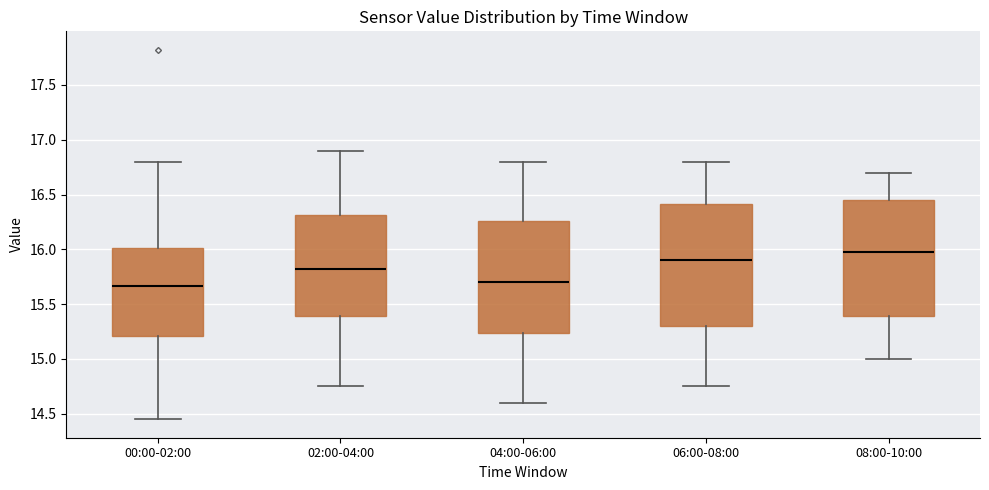

Where does the upper whisker of the box for 00:00-02:00 end on the y-axis? The values are not printed on the chart, so give them approximately, as read against the axis.

16.80